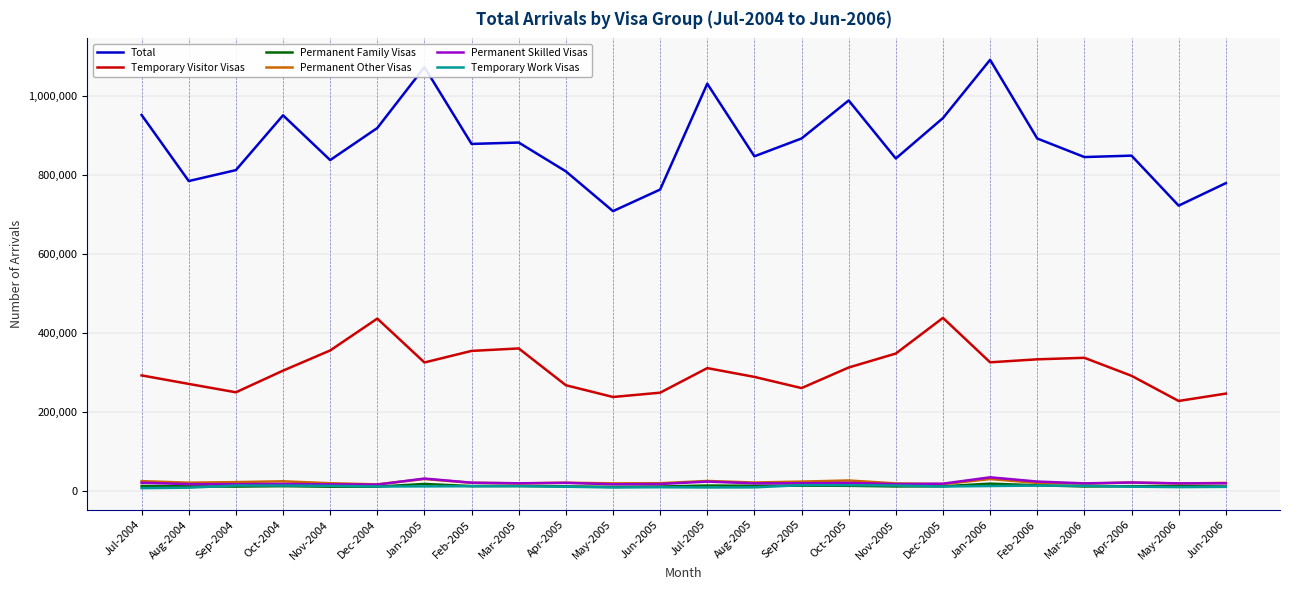

True or false: Temporary Visitor Visas and Temporary Work Visas cross at least once.

False